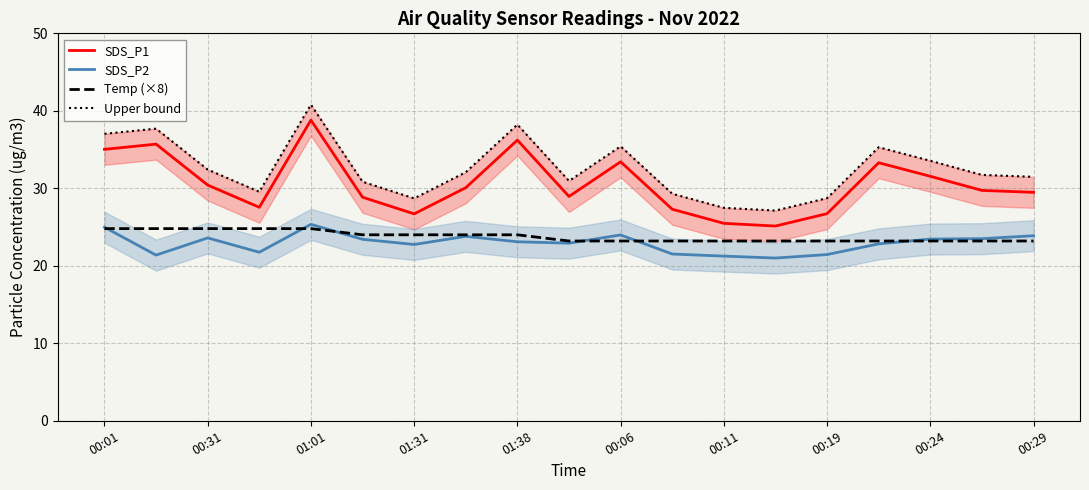

In Upper bound, how many points are lower than both neighbors (excluding endpoints)?

4